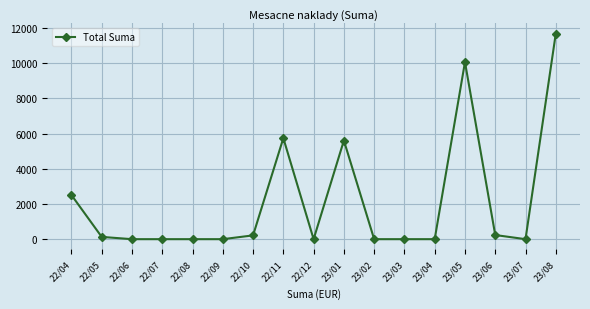

What is the sum of all values?

36169.9